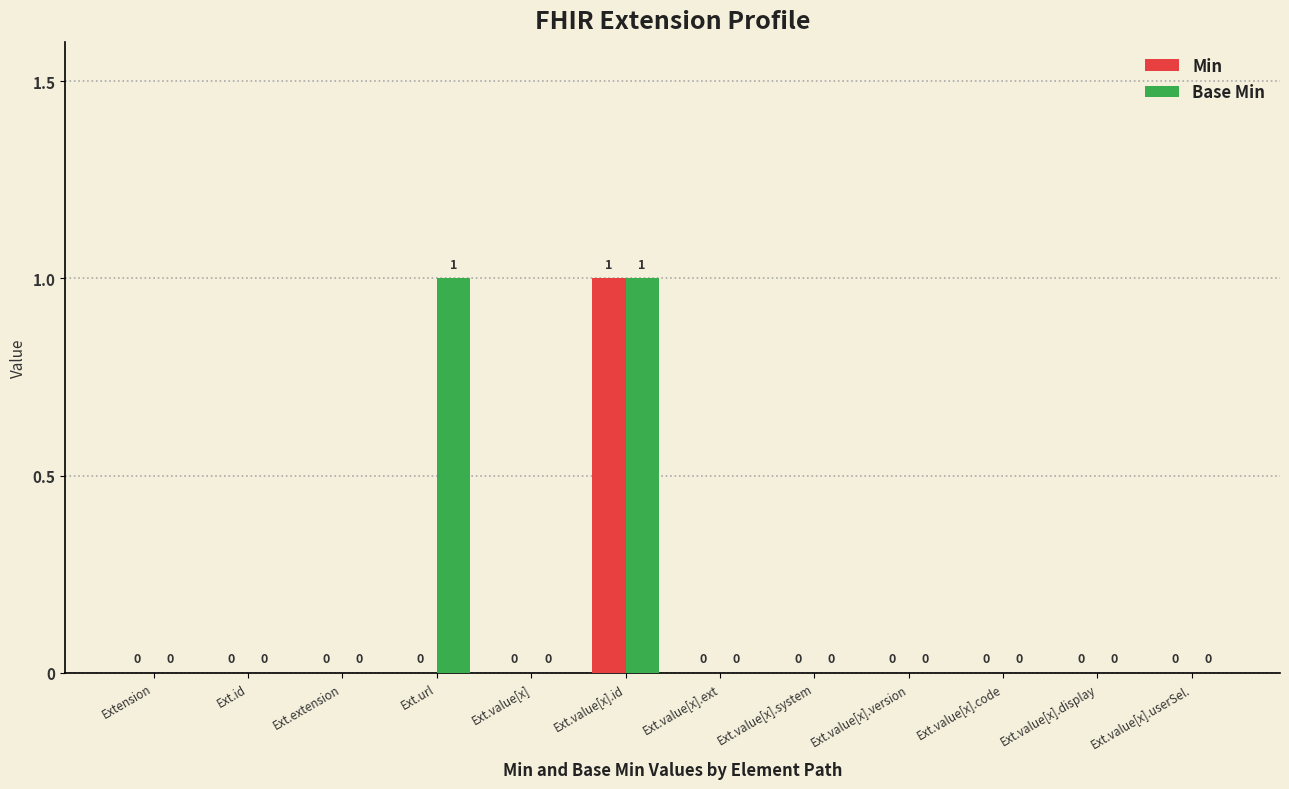

At which category is the sum across all series the highest?

Ext.value[x].id